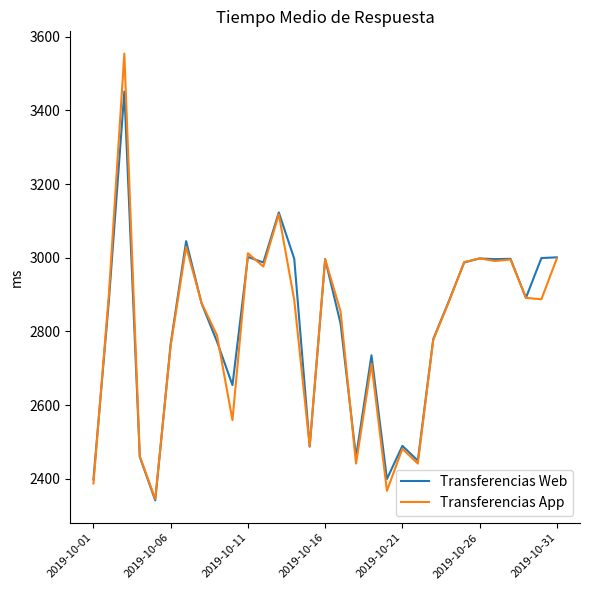

What is the difference between the second highest and minimum values in the Transferencias Web series?

782.0